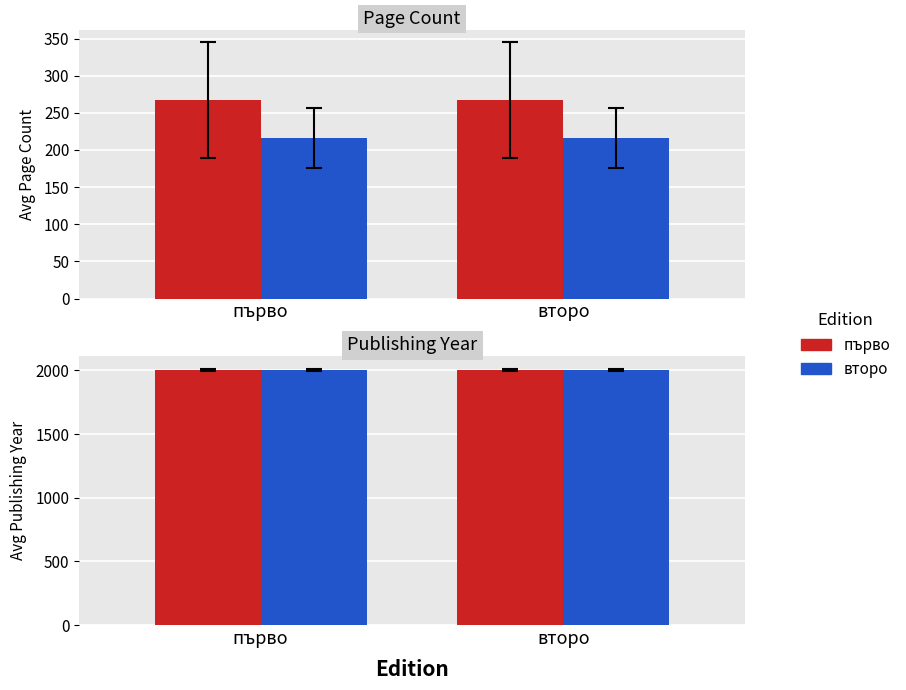

What position from the right is първо?

2